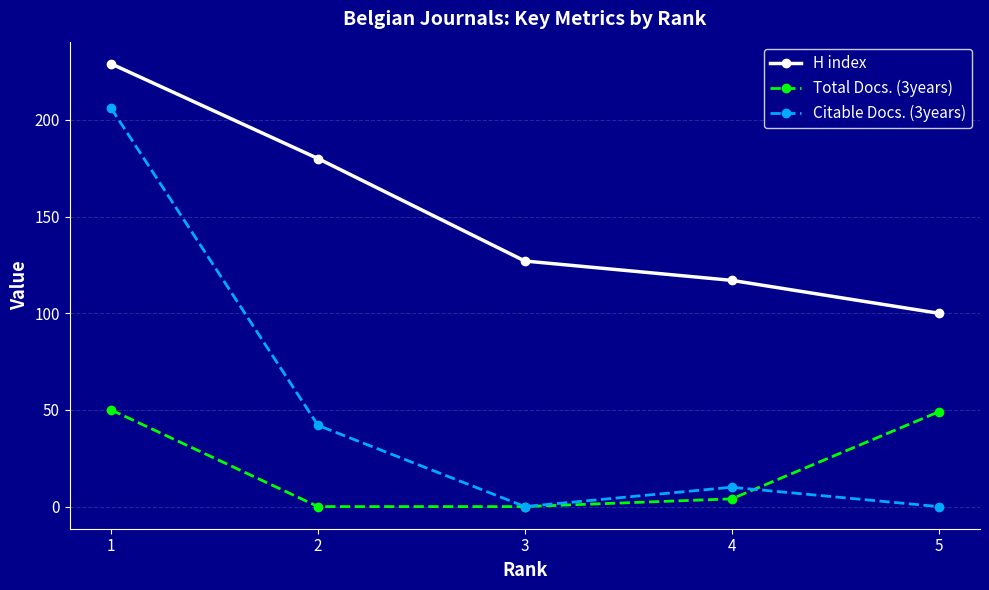

True or false: Citable Docs. (3years) has more than 2 interior local peaks.

False